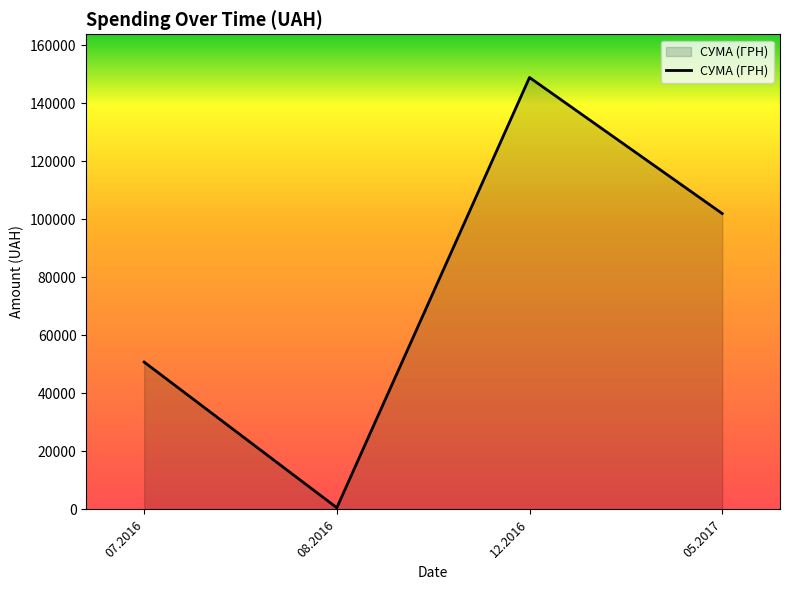

Approximately how many times larger is the value at 07.2016 compared to 12.2016?

0.3